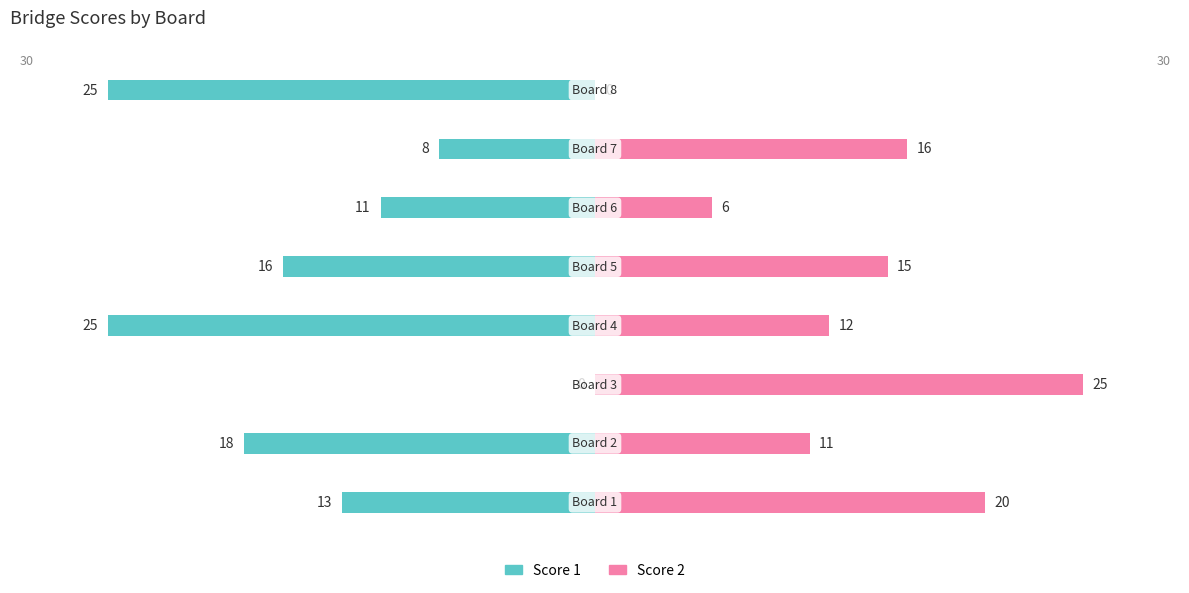

Which series has the largest range (max minus min)?

Score 1